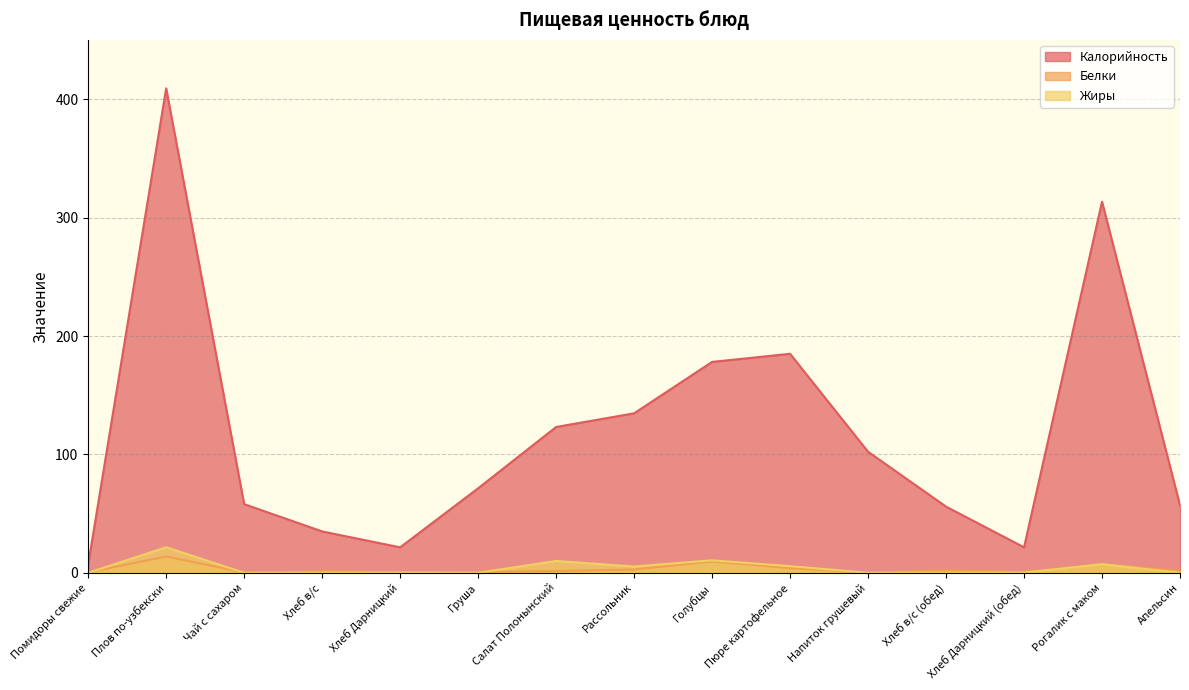

True or false: Жиры has a value of 5.6 at Пюре картофельное.

True